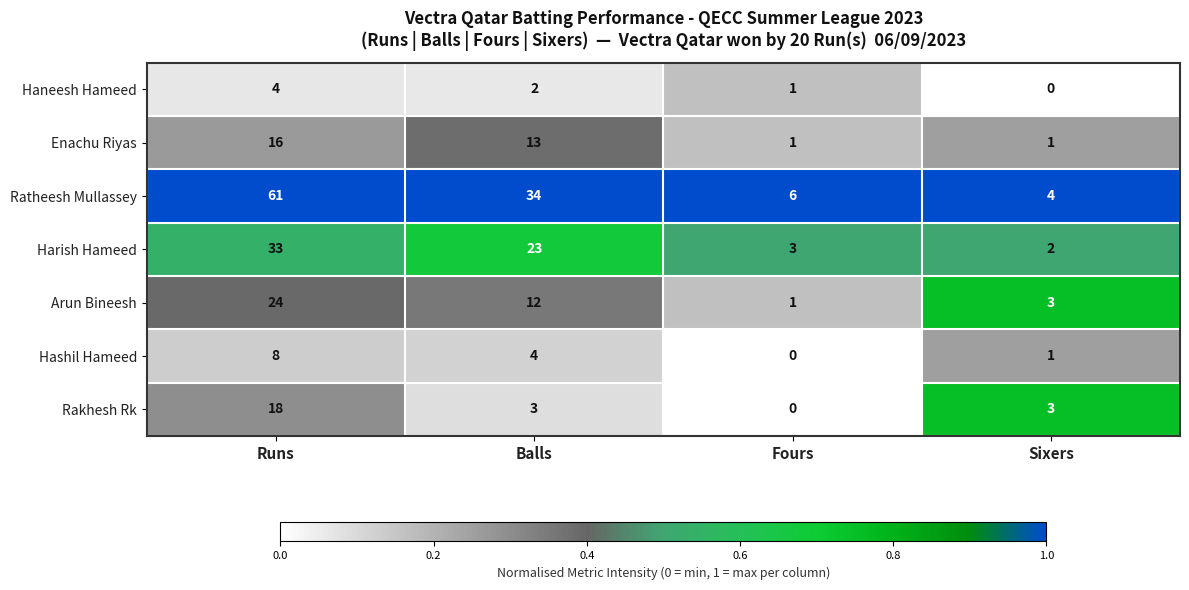

Rank the series at Balls from highest to lowest value.

Ratheesh Mullassey, Harish Hameed, Enachu Riyas, Arun Bineesh, Hashil Hameed, Rakhesh Rk, Haneesh Hameed